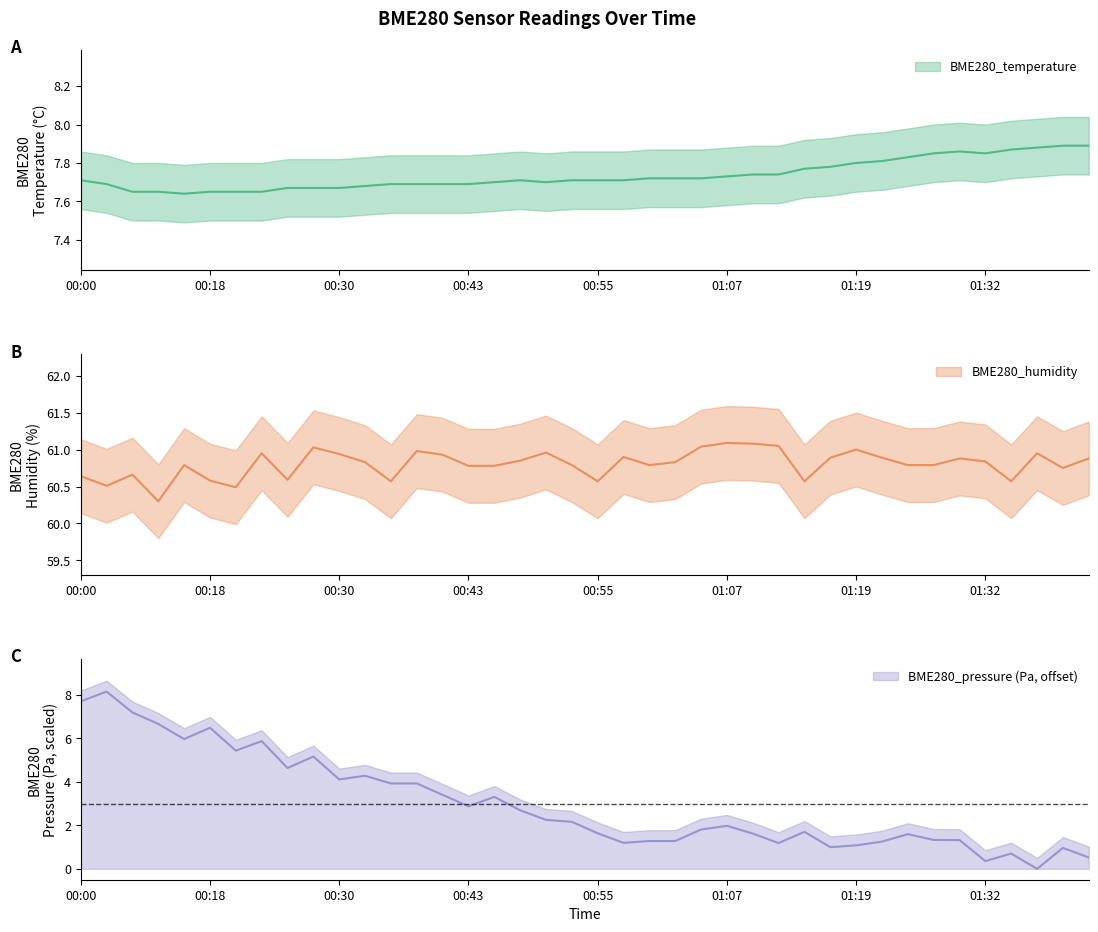

True or false: BME280_humidity and BME280_temperature cross at least once.

False